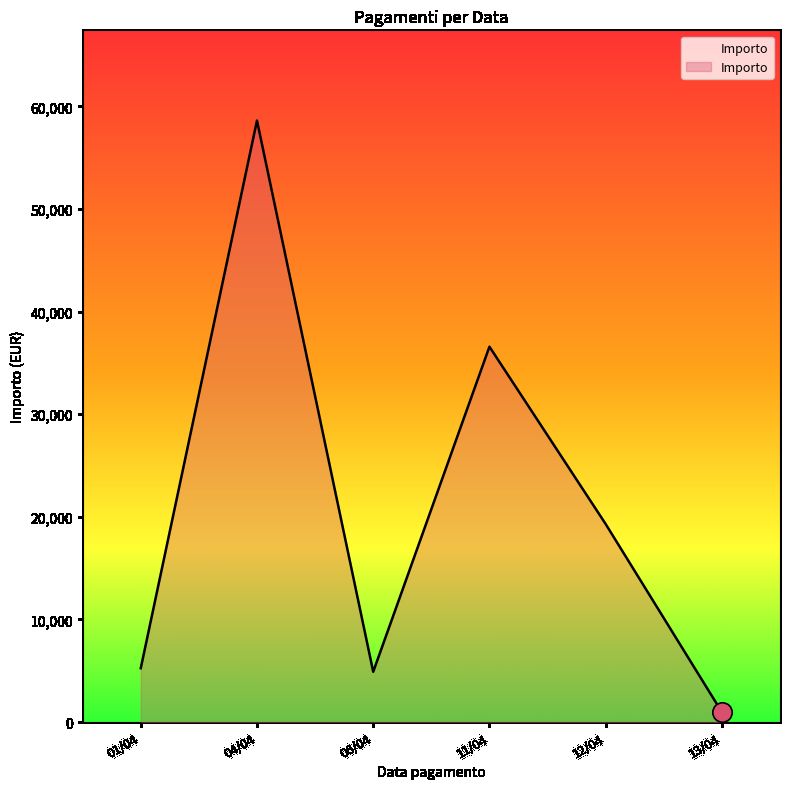

Is it true that the value at 12/04 is 19296.3?

True